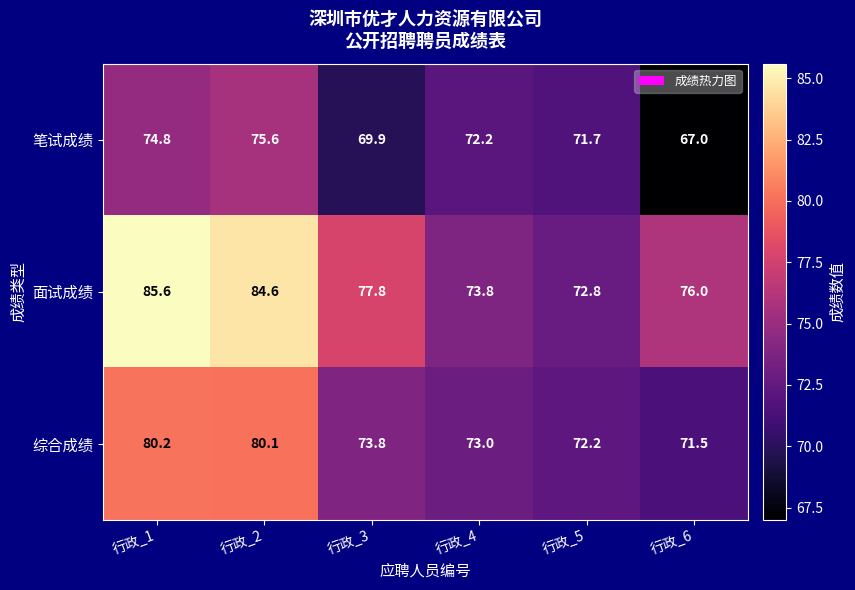

Which series has the largest total across all categories?

面试成绩